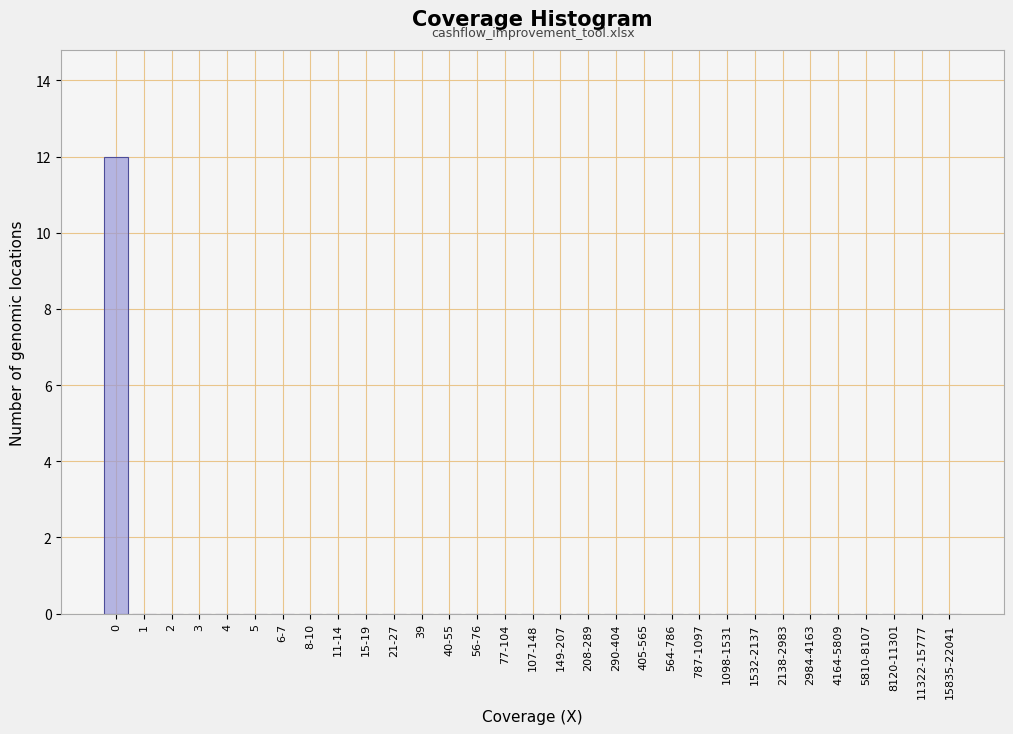

What is the sum of all values?

12